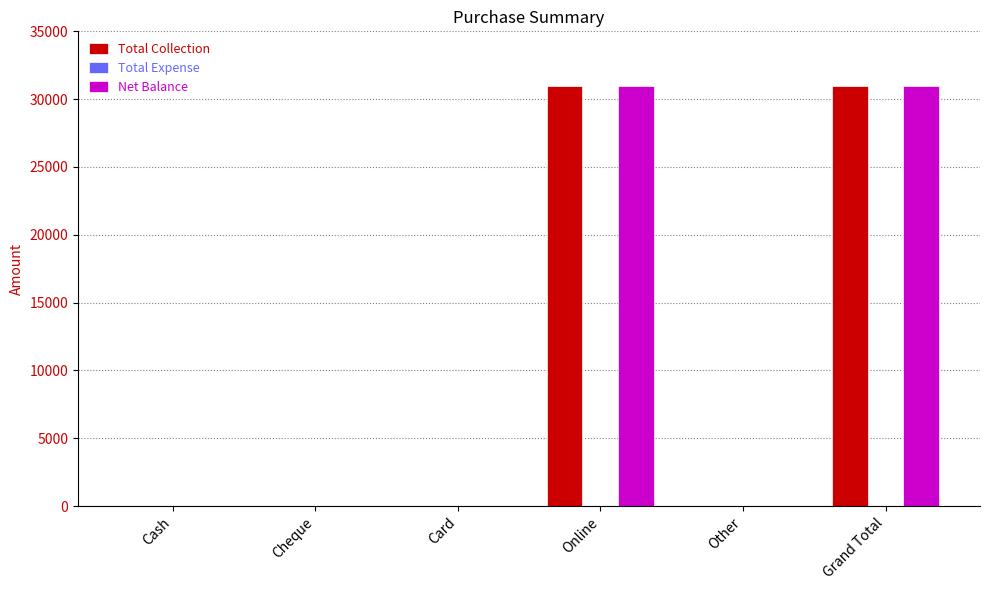

Is it true that Total Collection equals 8633 at Online?

False